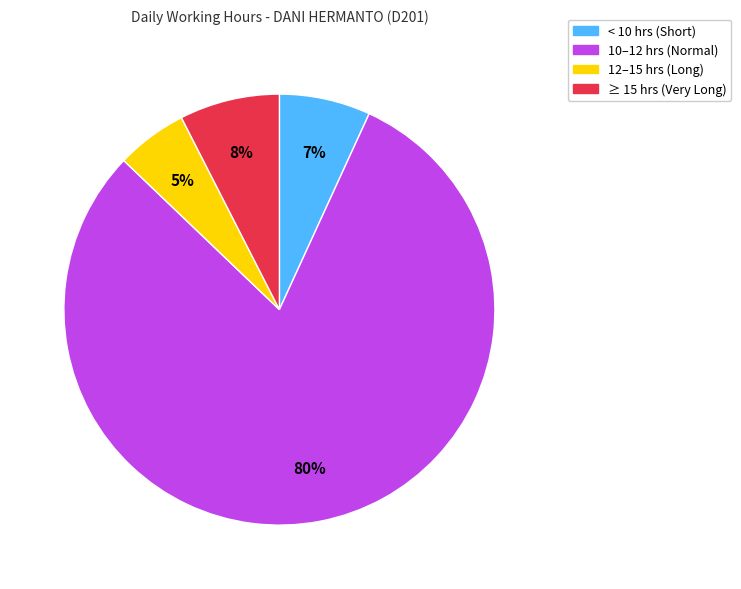

Is there any slice that represents more than half of the pie?

Yes